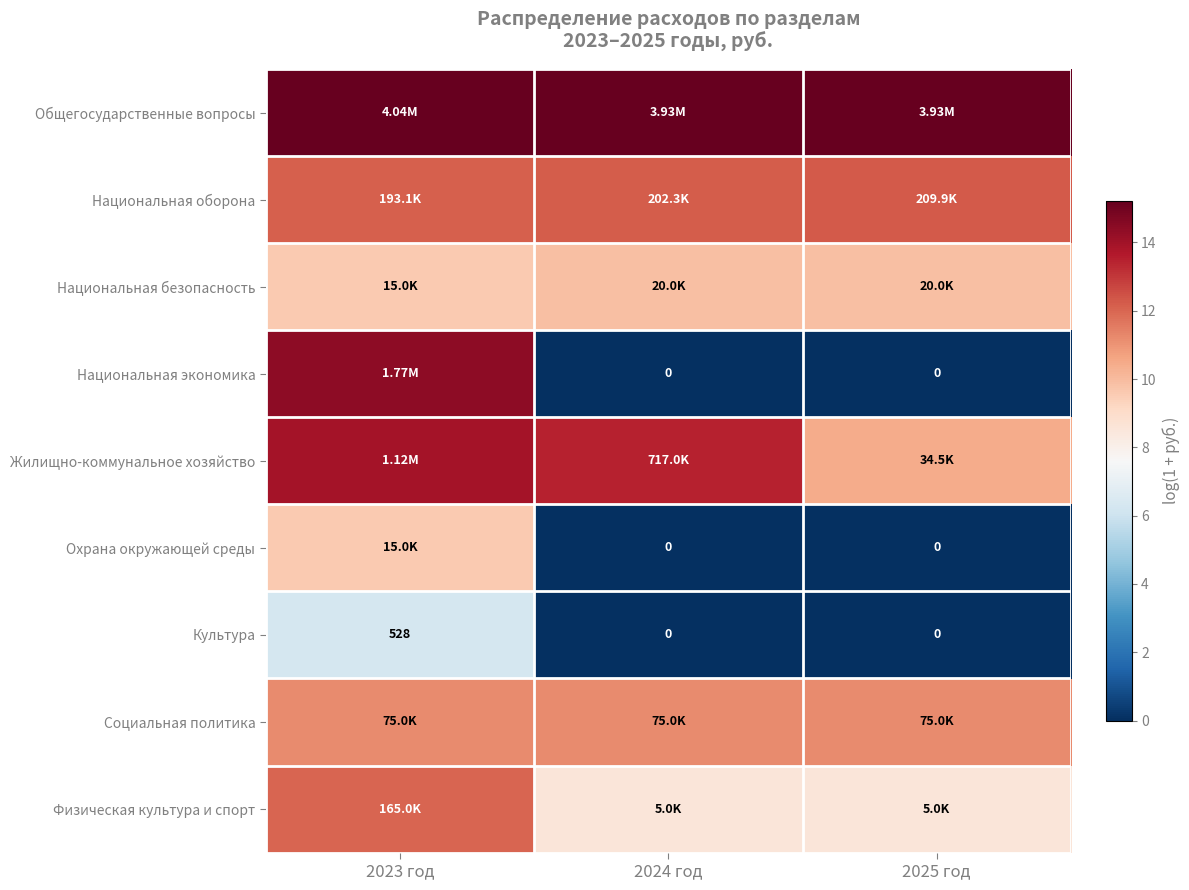

Is it true that Социальная политика equals 14.9 at 2025 год?

False